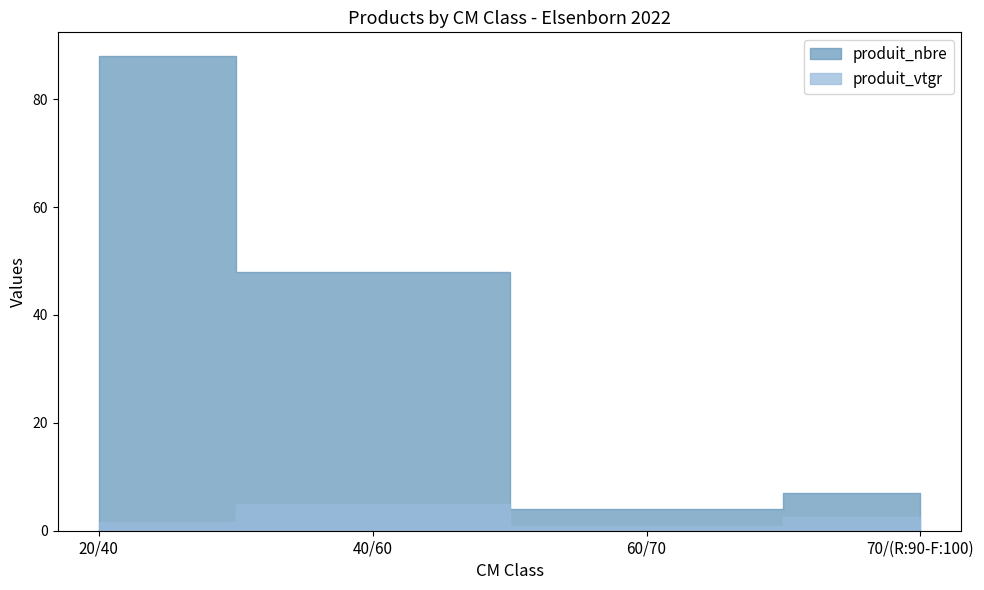

Is it true that produit_vtgr equals 1.1 at 60/70?

False